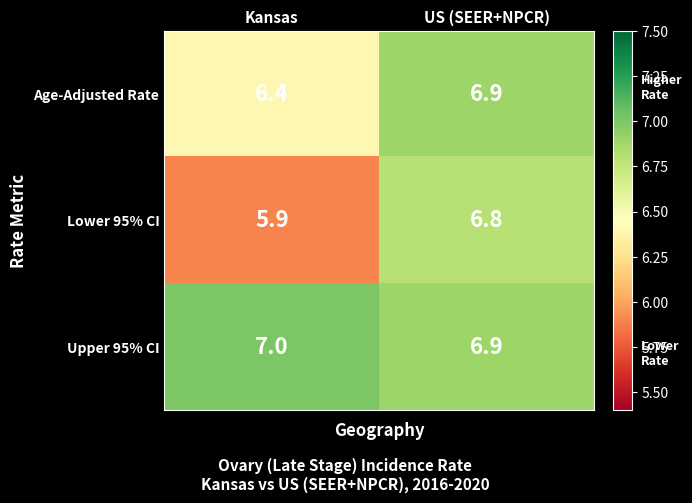

Is it true that Age-Adjusted Rate equals 6.4 at Kansas?

True